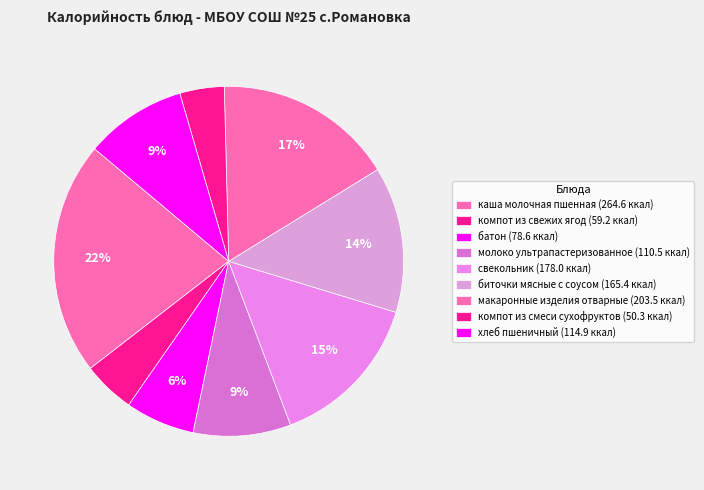

How many segments does this pie chart have?

9